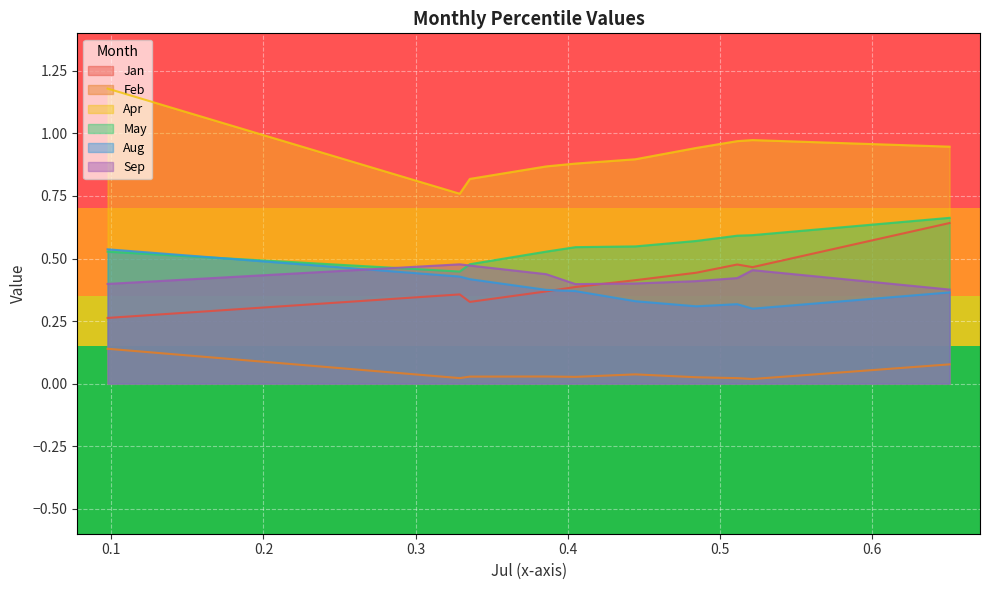

Does the chart display data point markers on the line(s)?

No